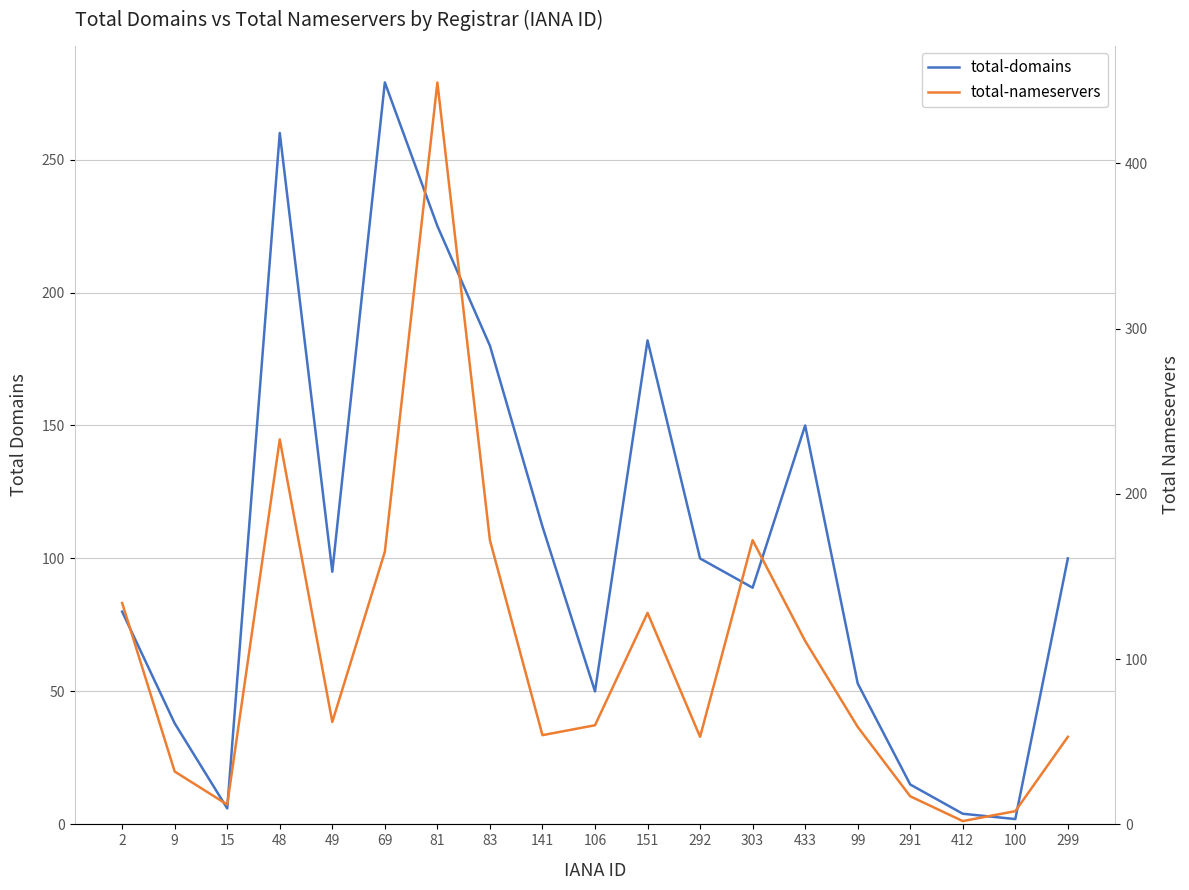

Reading left to right, transcribe all the data shown in this chart.

total-domains: 2=80	9=38	15=6	48=260	49=95	69=279	81=225	83=180	141=112	106=50	151=182	292=100	303=89	433=150	99=53	291=15	412=4	100=2	299=100
total-nameservers: 2=134	9=32	15=12	48=233	49=62	69=165	81=449	83=172	141=54	106=60	151=128	292=53	303=172	433=111	99=59	291=17	412=2	100=8	299=53